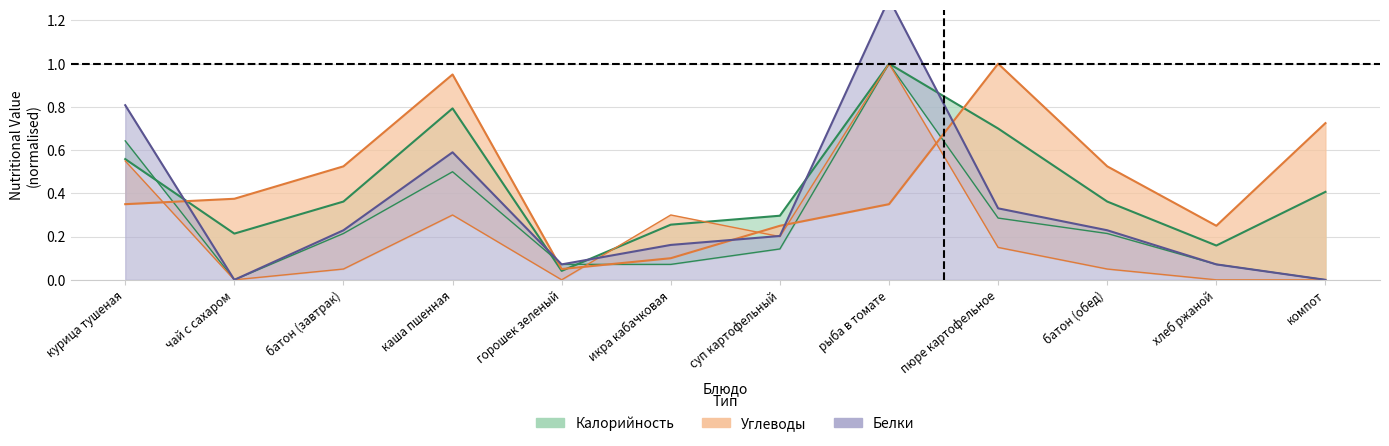

What is the total value across all series at рыба в томате?

3.4